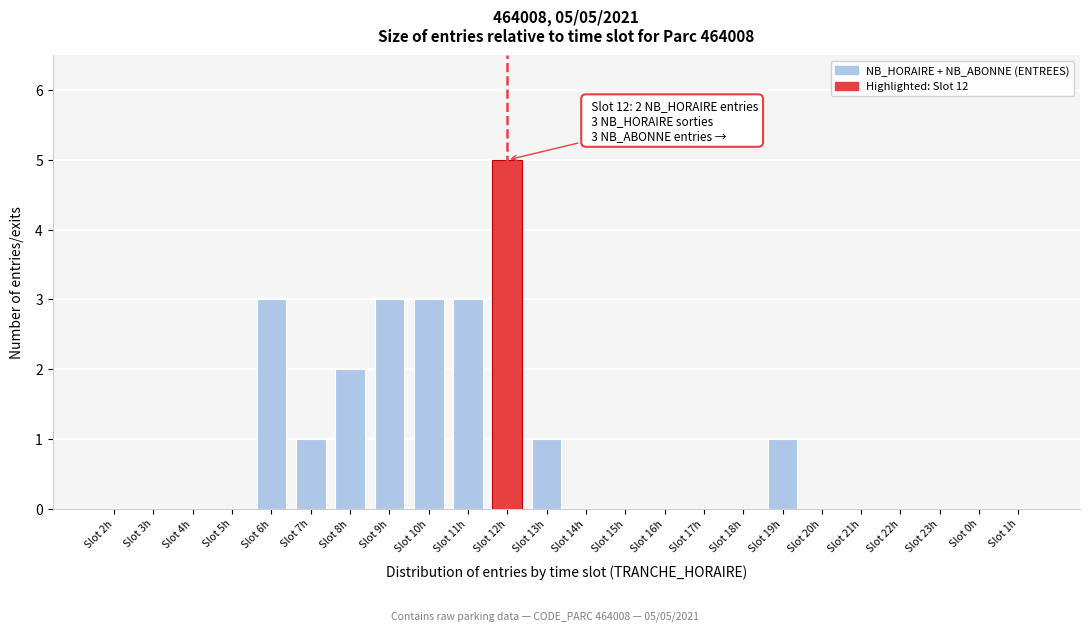

Reading left to right, transcribe all the data shown in this chart.

Slot 2h=0	Slot 3h=0	Slot 4h=0	Slot 5h=0	Slot 6h=3	Slot 7h=1	Slot 8h=2	Slot 9h=3	Slot 10h=3	Slot 11h=3	Slot 12h=5	Slot 13h=1	Slot 14h=0	Slot 15h=0	Slot 16h=0	Slot 17h=0	Slot 18h=0	Slot 19h=1	Slot 20h=0	Slot 21h=0	Slot 22h=0	Slot 23h=0	Slot 0h=0	Slot 1h=0